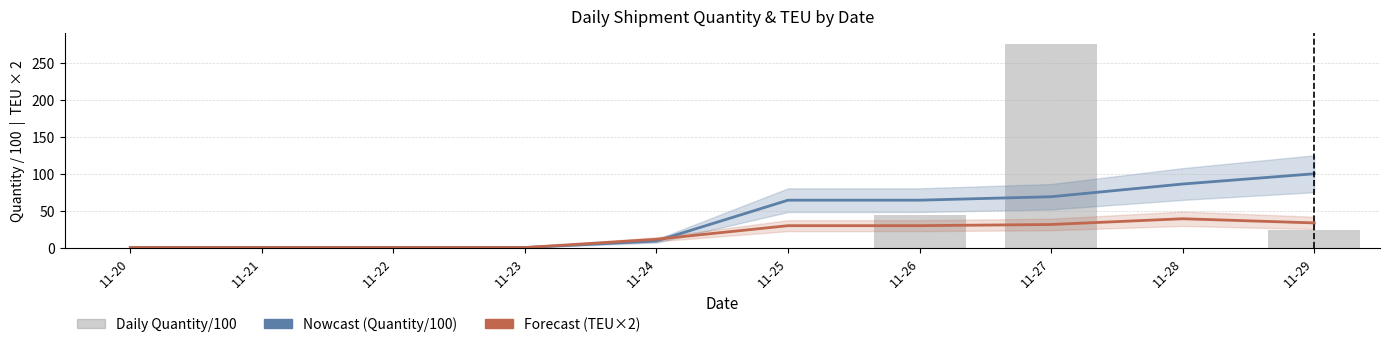

The value of Quantity (smoothed) at 11-25 is 102.9. True or false?

False